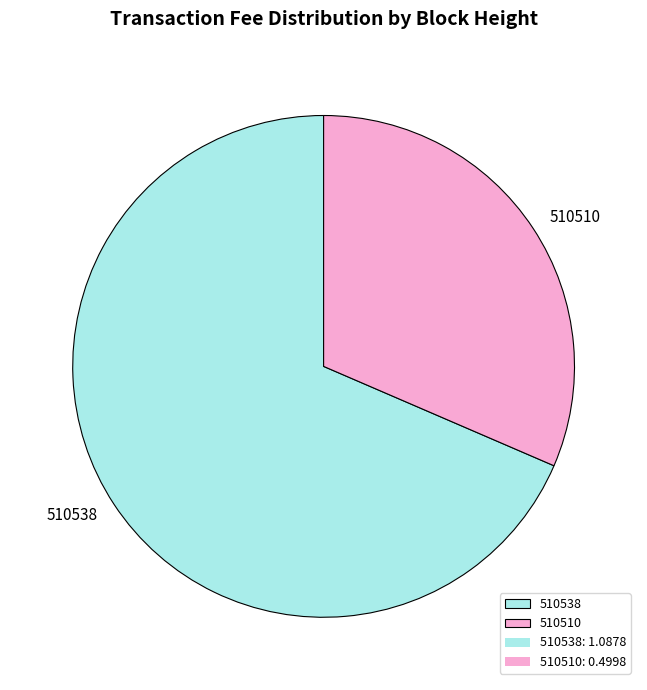

The 510538 slice represents 81% of the pie. True or false?

False